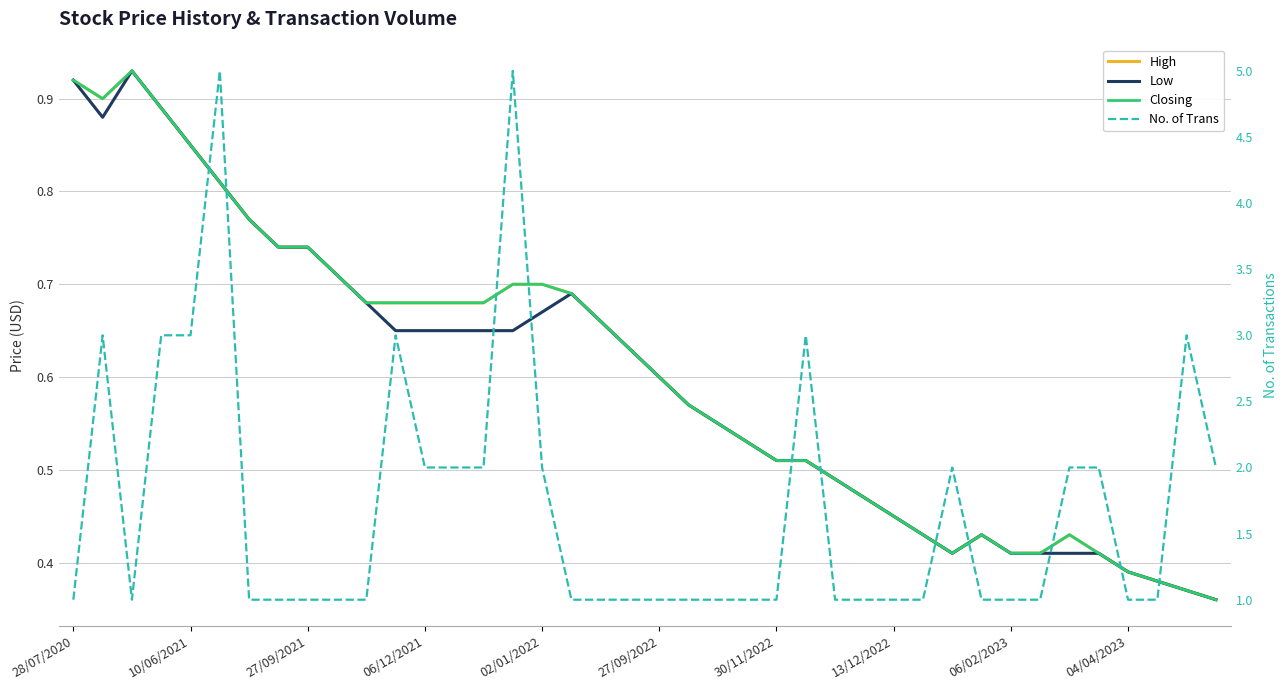

What is the smallest value displayed?

0.4